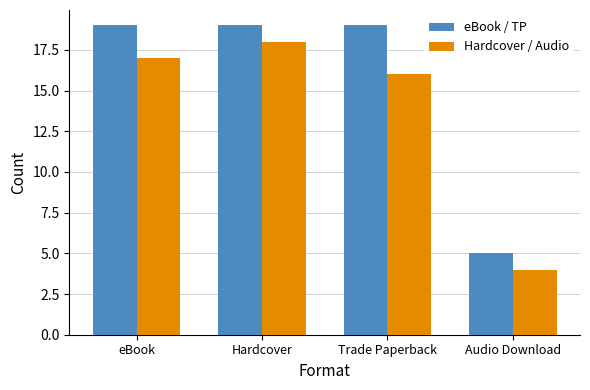

At which category is the sum across all series the highest?

Hardcover